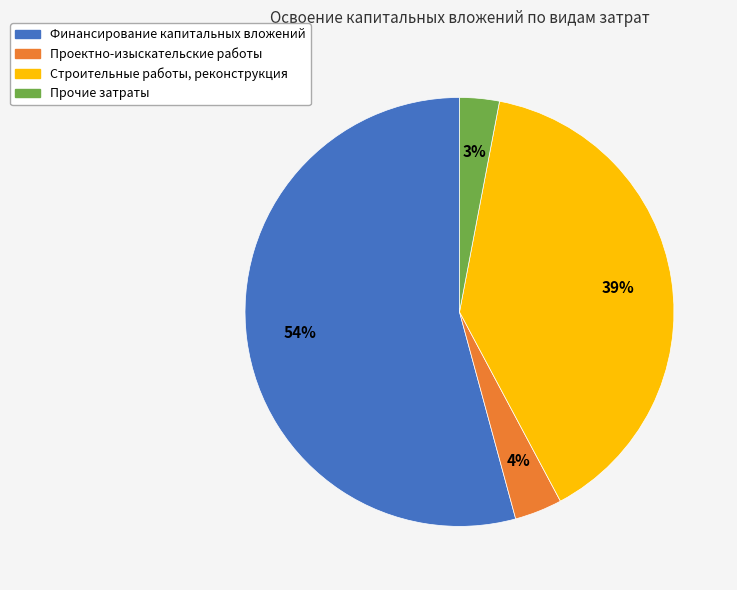

Rank the categories by value from lowest to highest.

Прочие затраты, Проектно-изыскательские работы, Строительные работы, реконструкция, Финансирование капитальных вложений